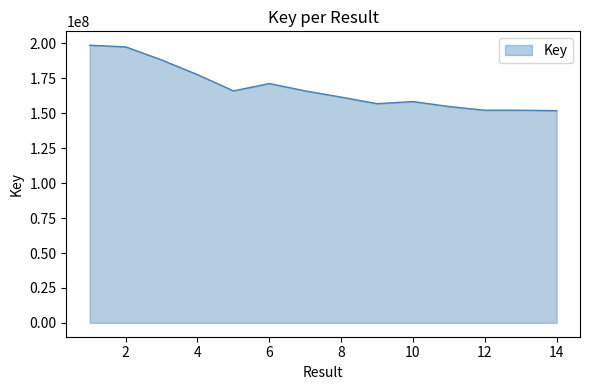

What is the difference between the maximum and minimum values?

46828903